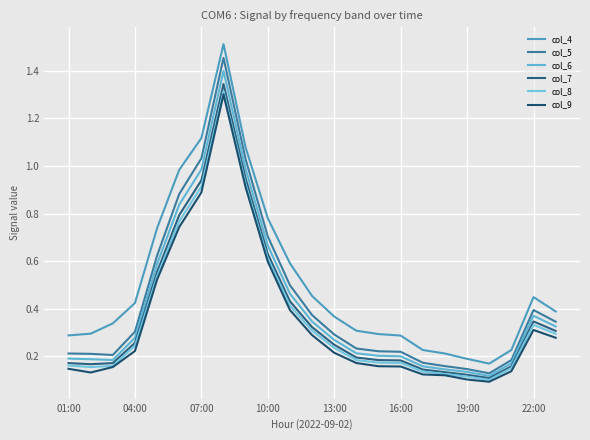

At which label is col_8 closest to 0?

19